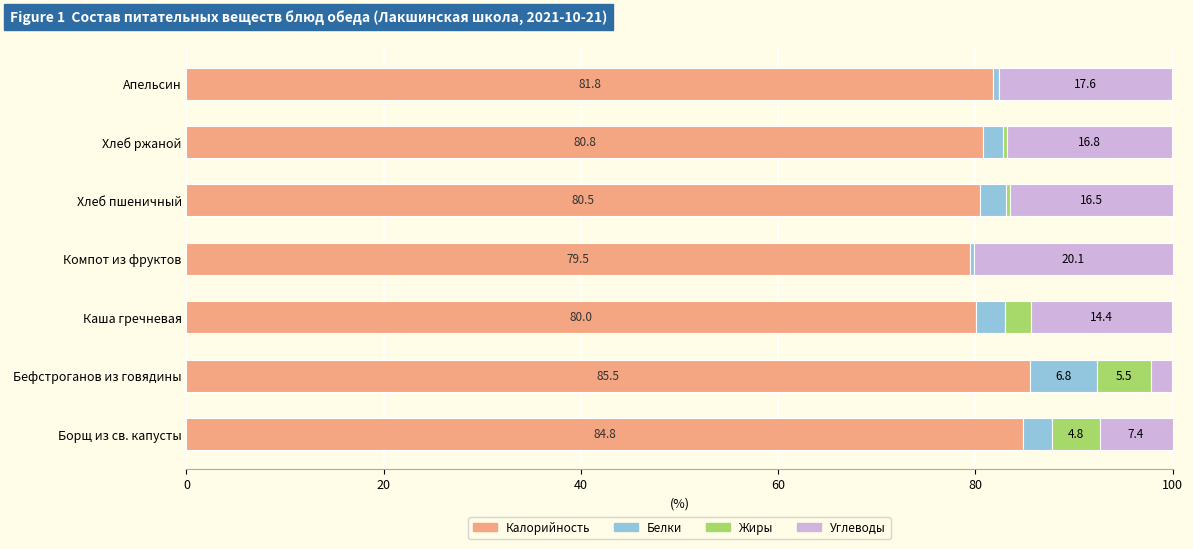

The Калорийность series shows 84.8 at Борщ из св. капусты. True or false?

True